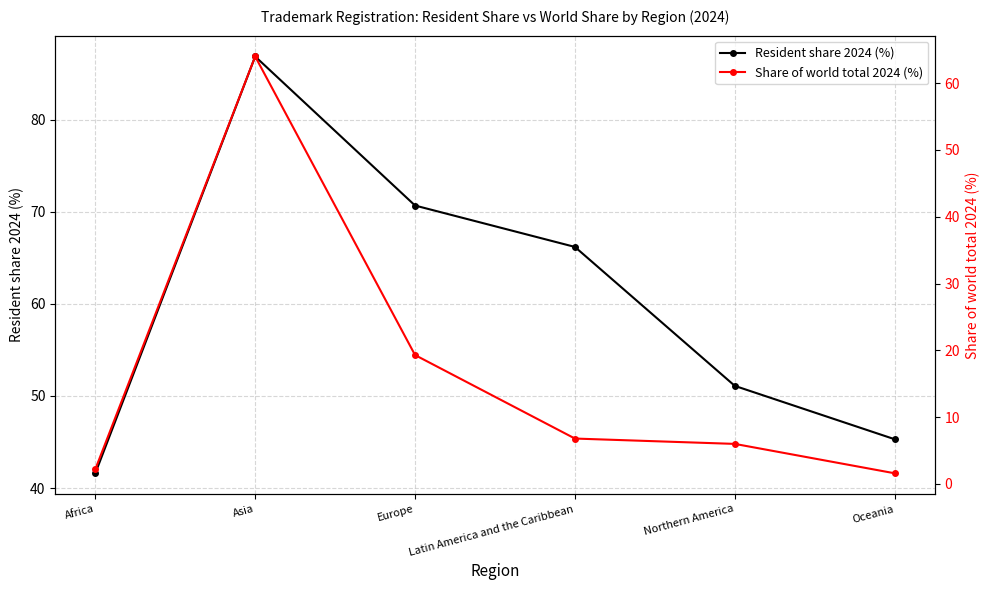

What is the value of the Share of world total 2024 (%) point at the 5th from the left?

6.0